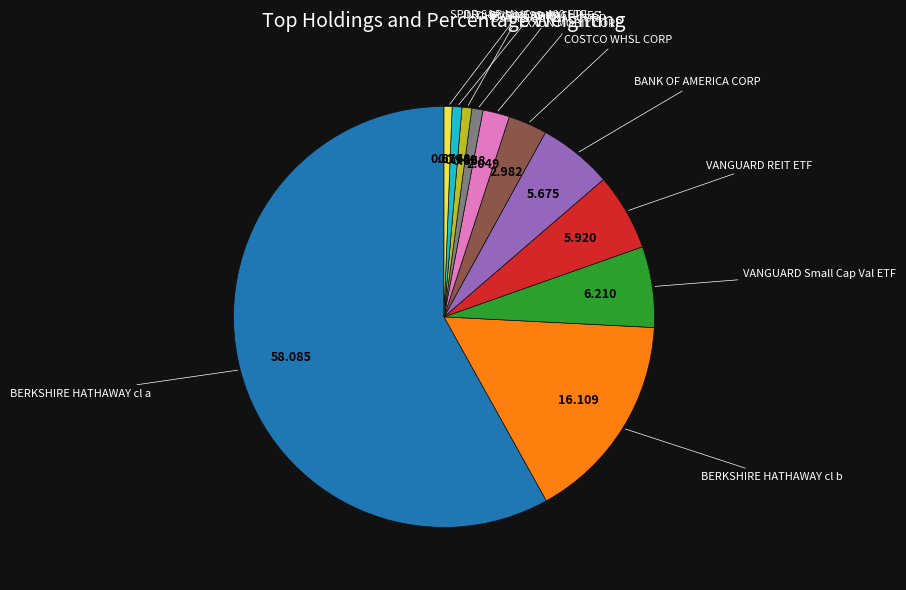

Is there any slice that represents more than half of the pie?

Yes